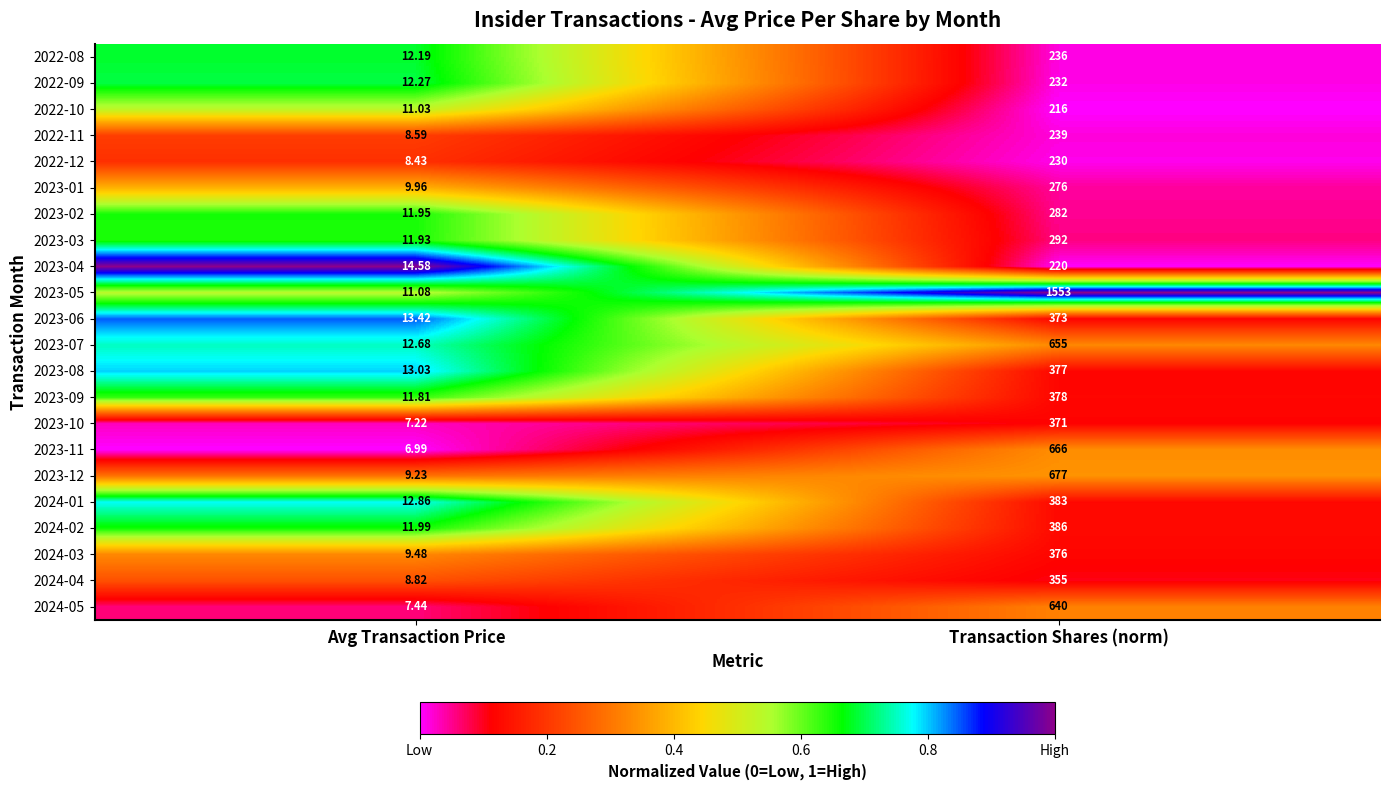

List the labels in order of 2023-01 value, smallest first.

Avg Transaction Price, Transaction Shares (norm)